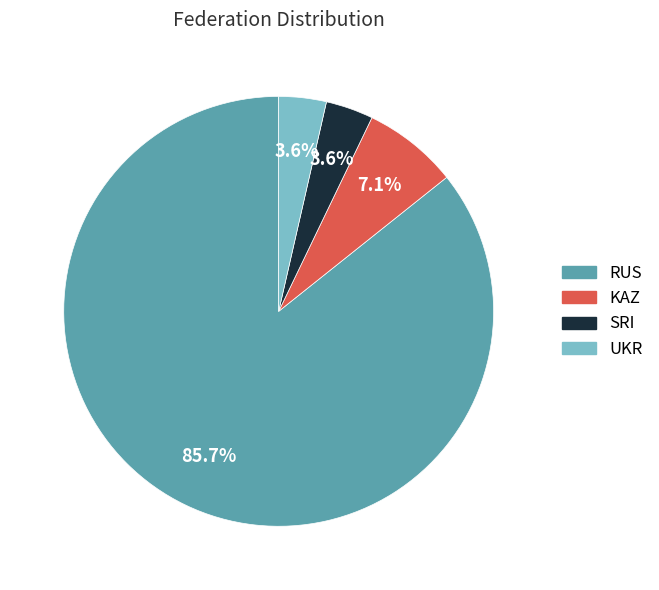

To the nearest percent, what is the difference between the largest and smallest slice percentages?

82%